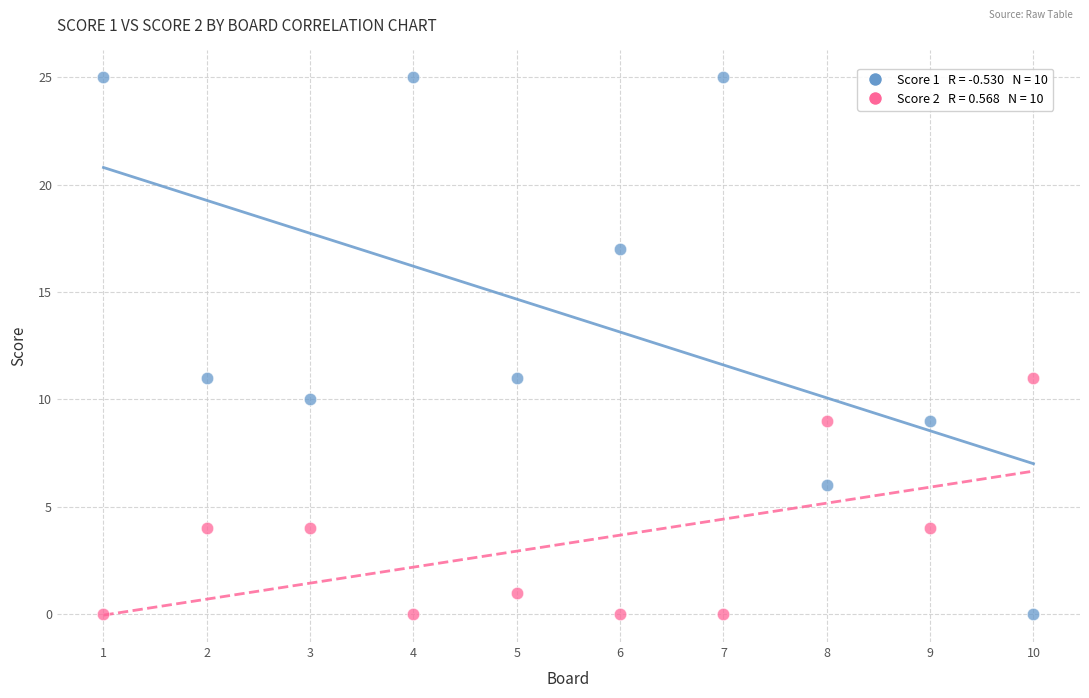

Across all data points, what is the range of X values (max minus min)?

9